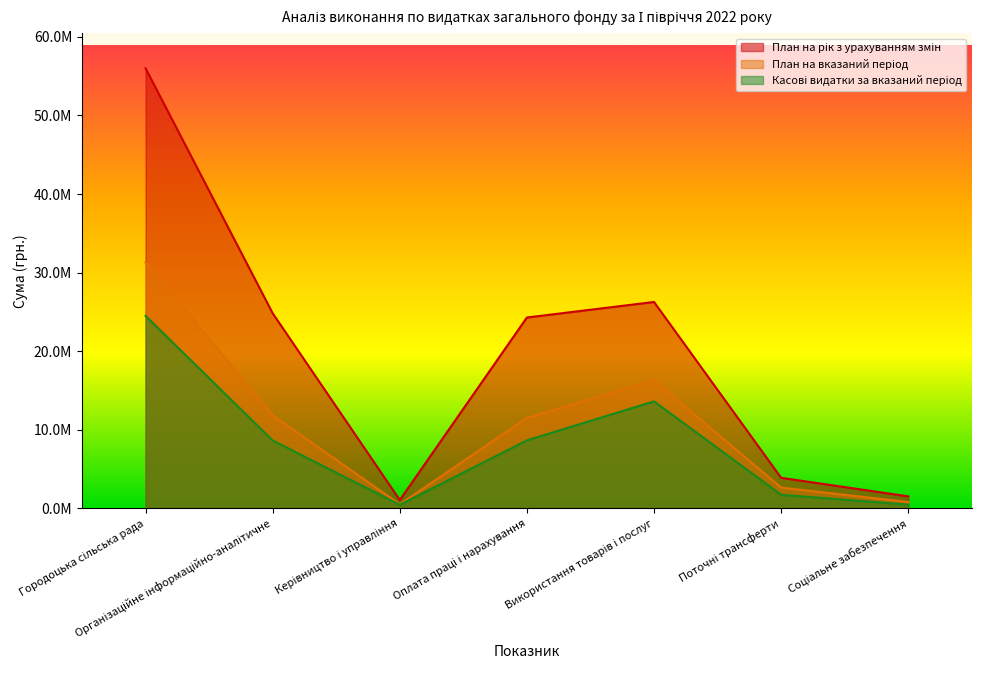

List the series in order of their overall mean, highest first.

План на рік з урахуванням змін, План на вказаний період, Касові видатки за вказаний період